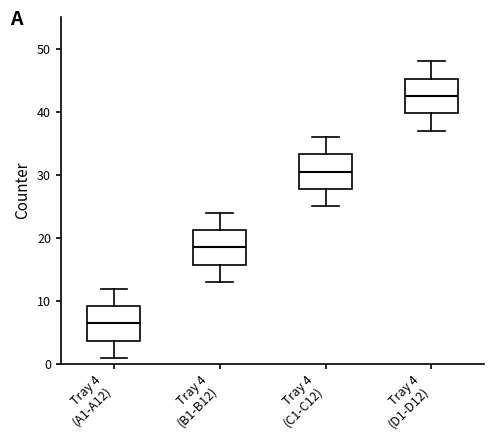

Reading left to right, read every box against the y-axis: the position of its median line, the range the box covers, and the ends of its whiskers. The values are not printed on the chart, so give them approximately, as read against the axis.

Tray 4 (A1-A12): median 7, box 4 to 9, whiskers 1 to 12
Tray 4 (B1-B12): median 19, box 16 to 21, whiskers 13 to 24
Tray 4 (C1-C12): median 31, box 28 to 33, whiskers 25 to 36
Tray 4 (D1-D12): median 43, box 40 to 45, whiskers 37 to 48